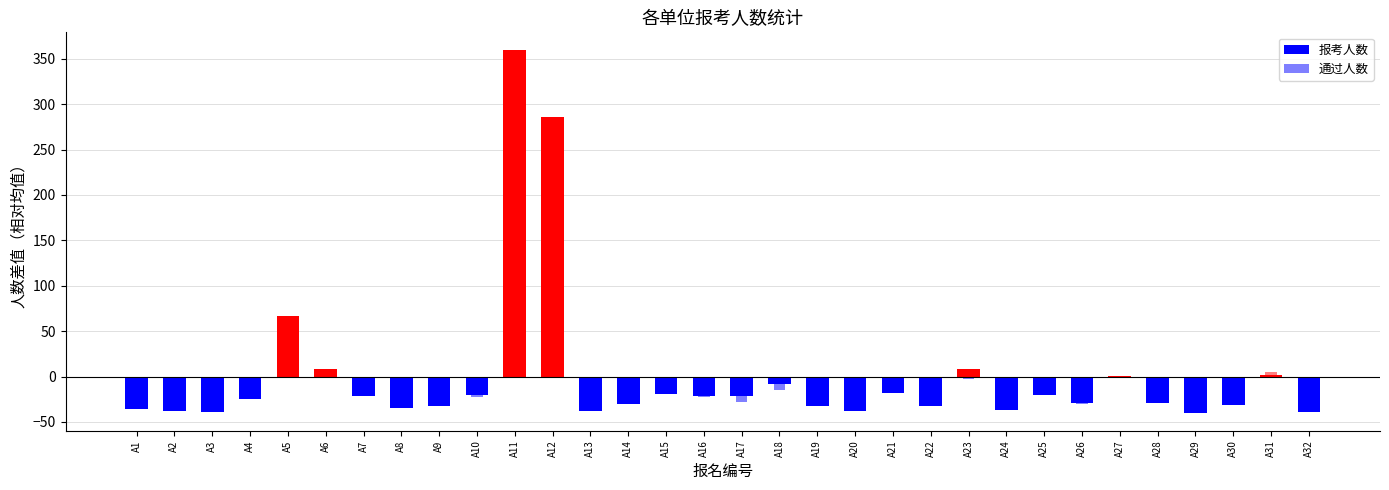

Count the number of data series in this chart.

2